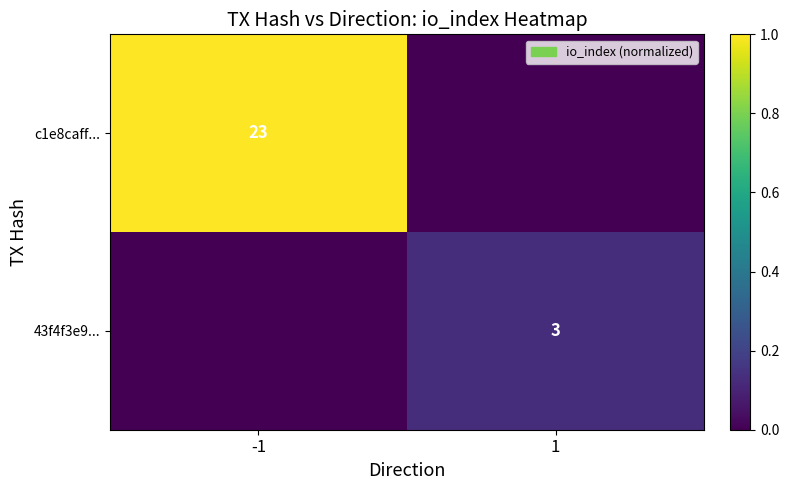

Is it true that c1e8caff... equals 11 at -1?

False